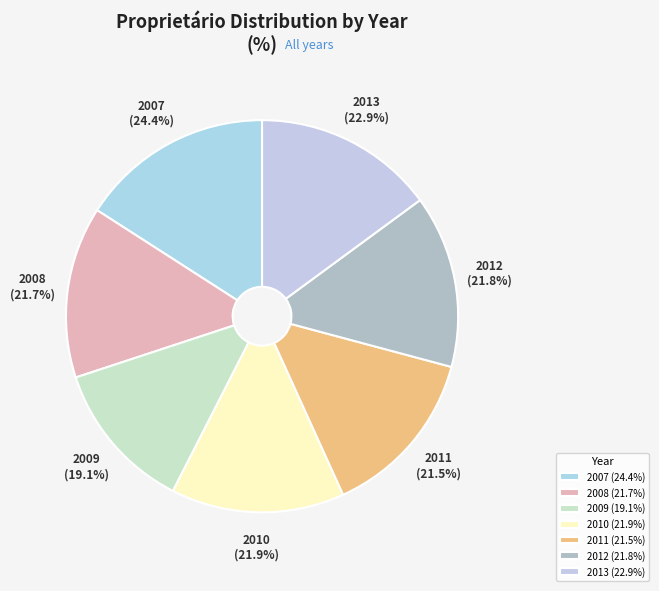

Is it true that 2010 is 1% of the pie?

False